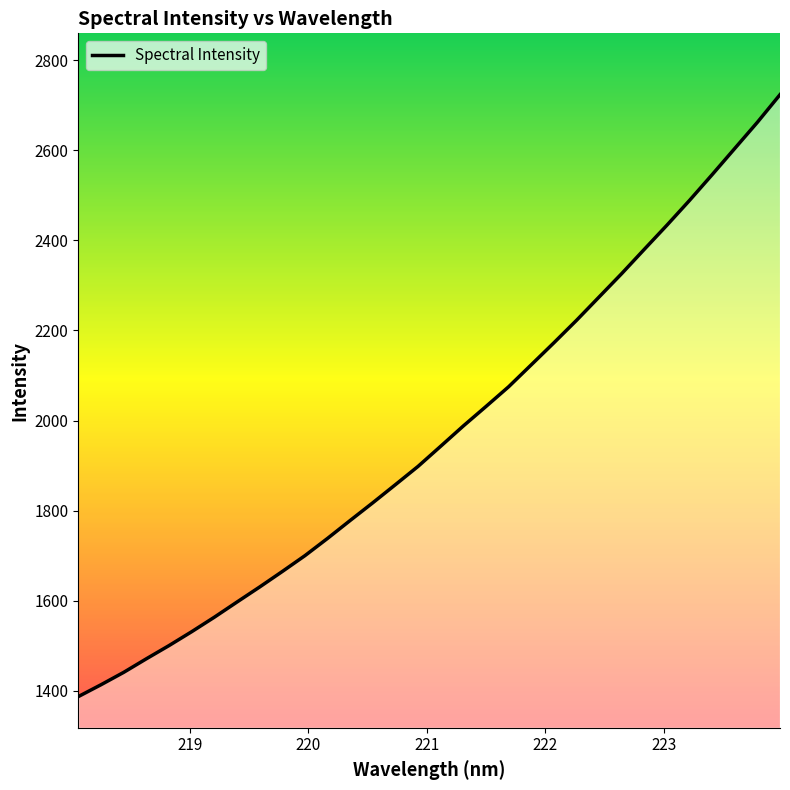

What is the minimum value shown in the chart?

1386.9